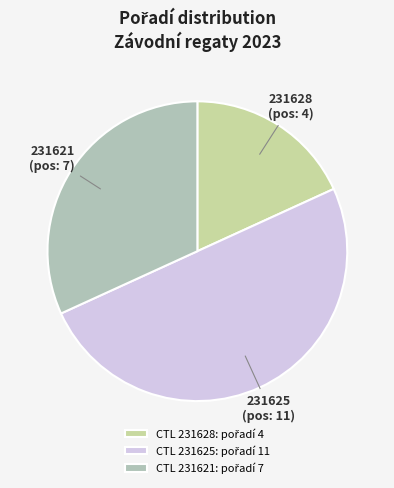

The 231625 slice represents 50% of the pie. True or false?

True